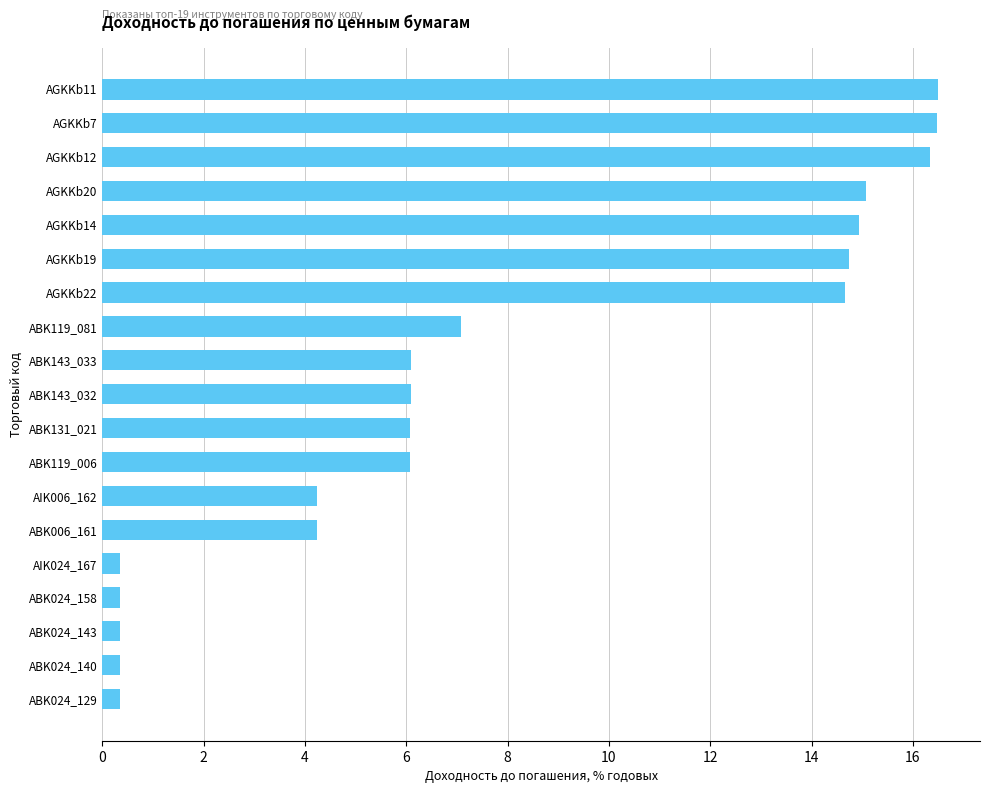

The chart shows a value of 0.3 at ABK024_143. True or false?

True